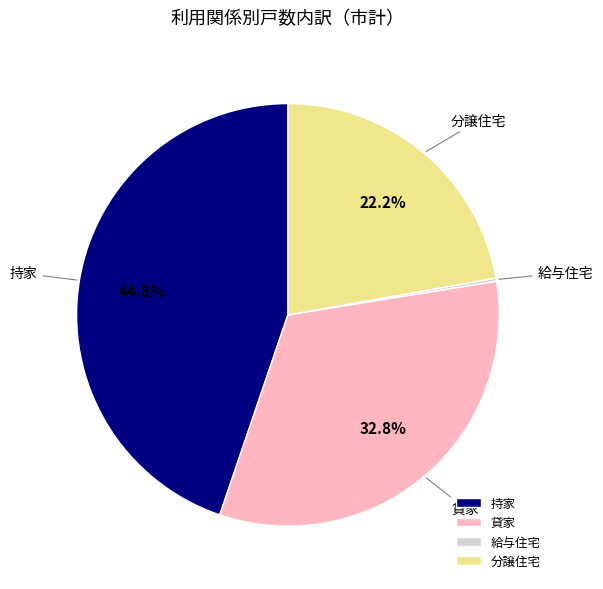

Do 持家 and 分譲住宅 together represent more than half of the pie?

Yes